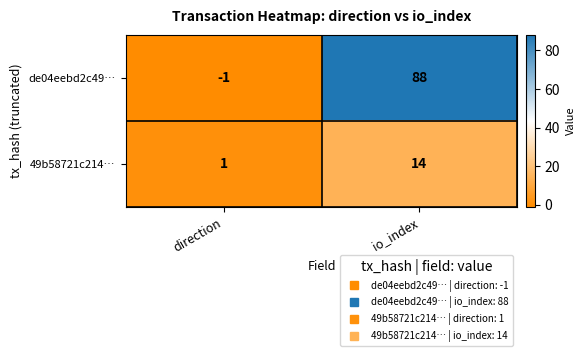

Read the de04eebd2c49… value at io_index.

88